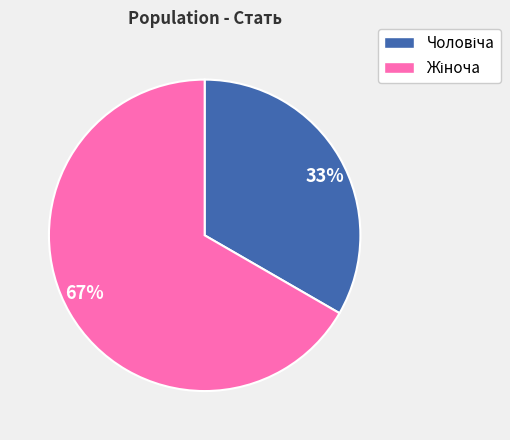

Does any single category account for the majority?

Yes